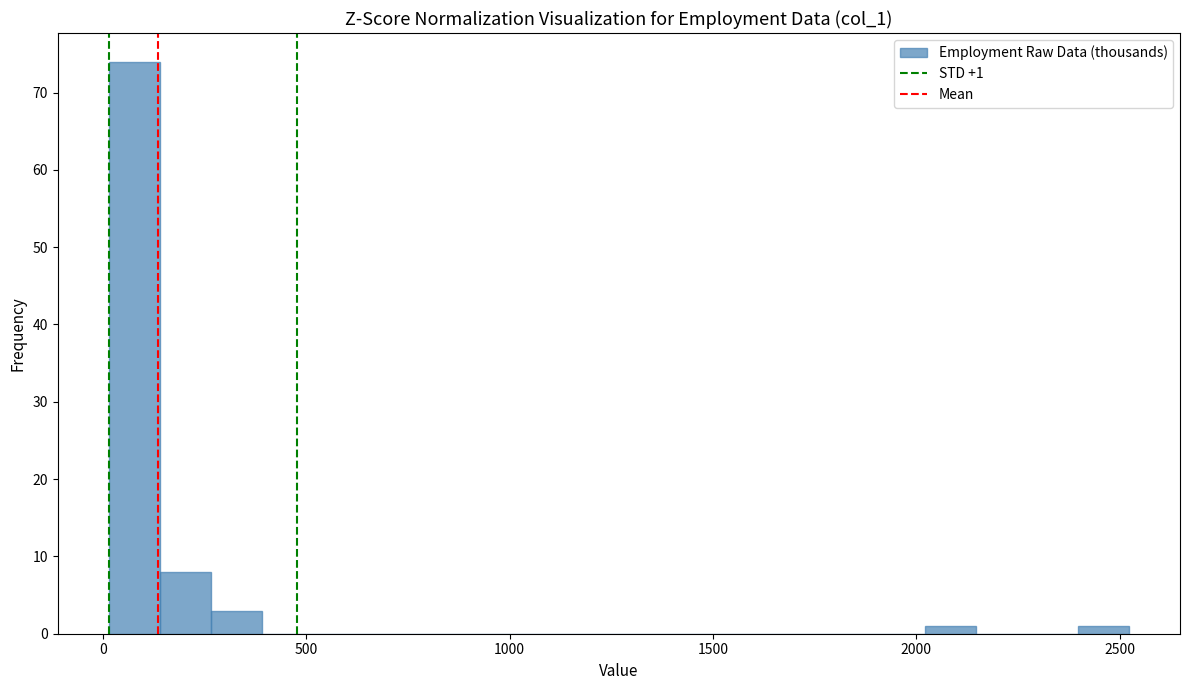

Read against the x-axis, roughly where is the centre of the tallest bar?

100